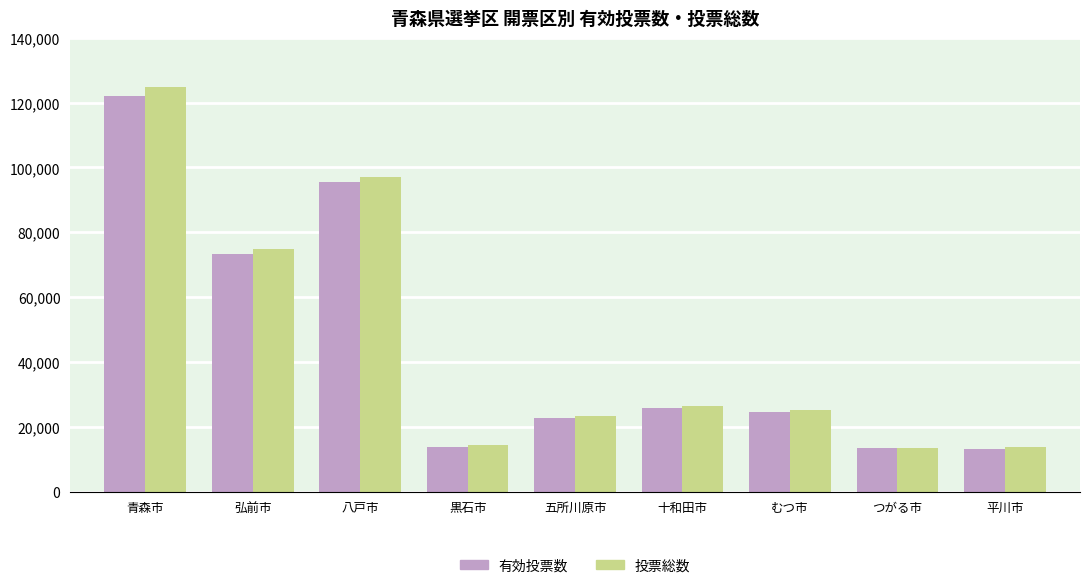

What is the label of the 9th bar from the left?

平川市